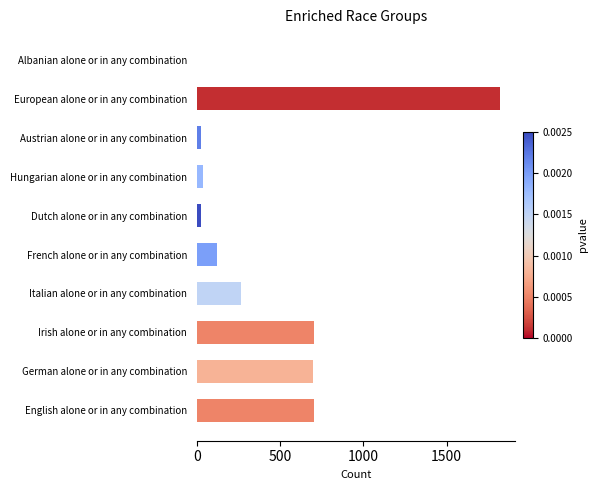

Which category has the highest value across all series?

European alone or in any combination